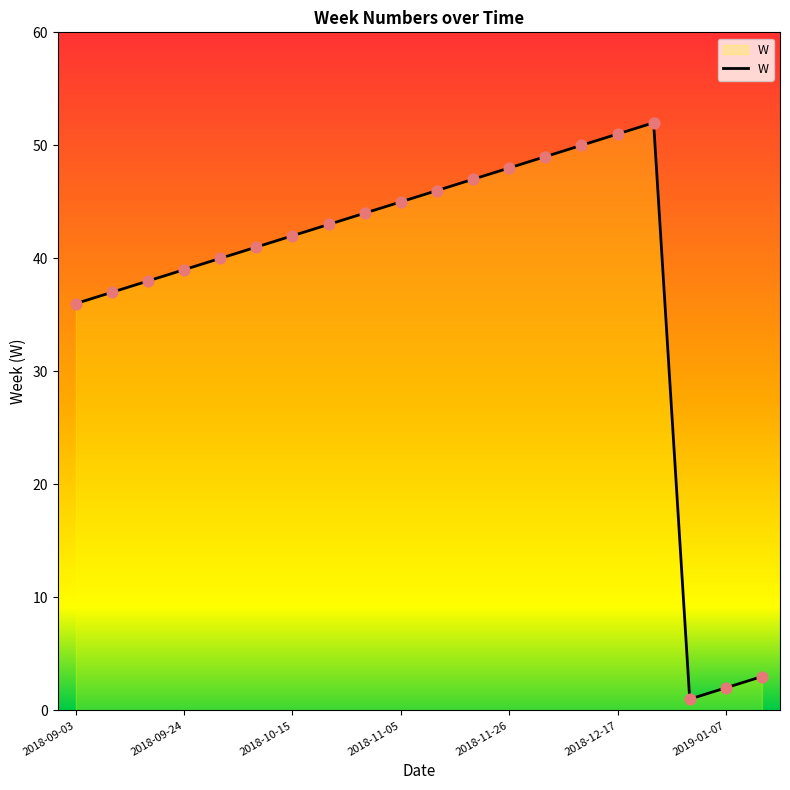

What is the greatest value displayed?

52